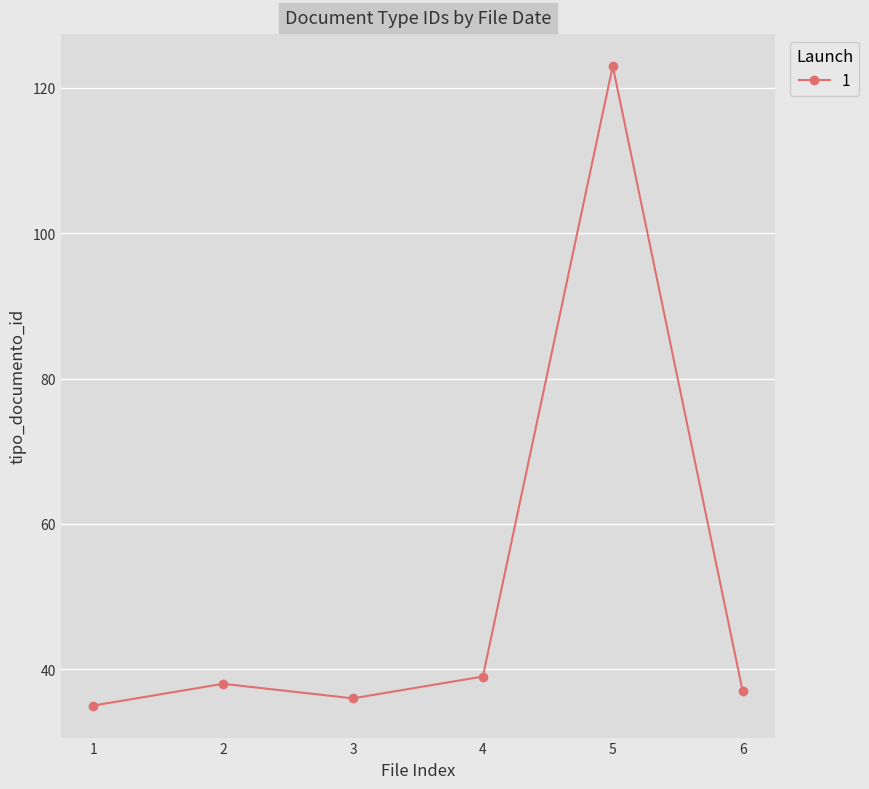

List the labels in order of value, smallest first.

1, 3, 6, 2, 4, 5